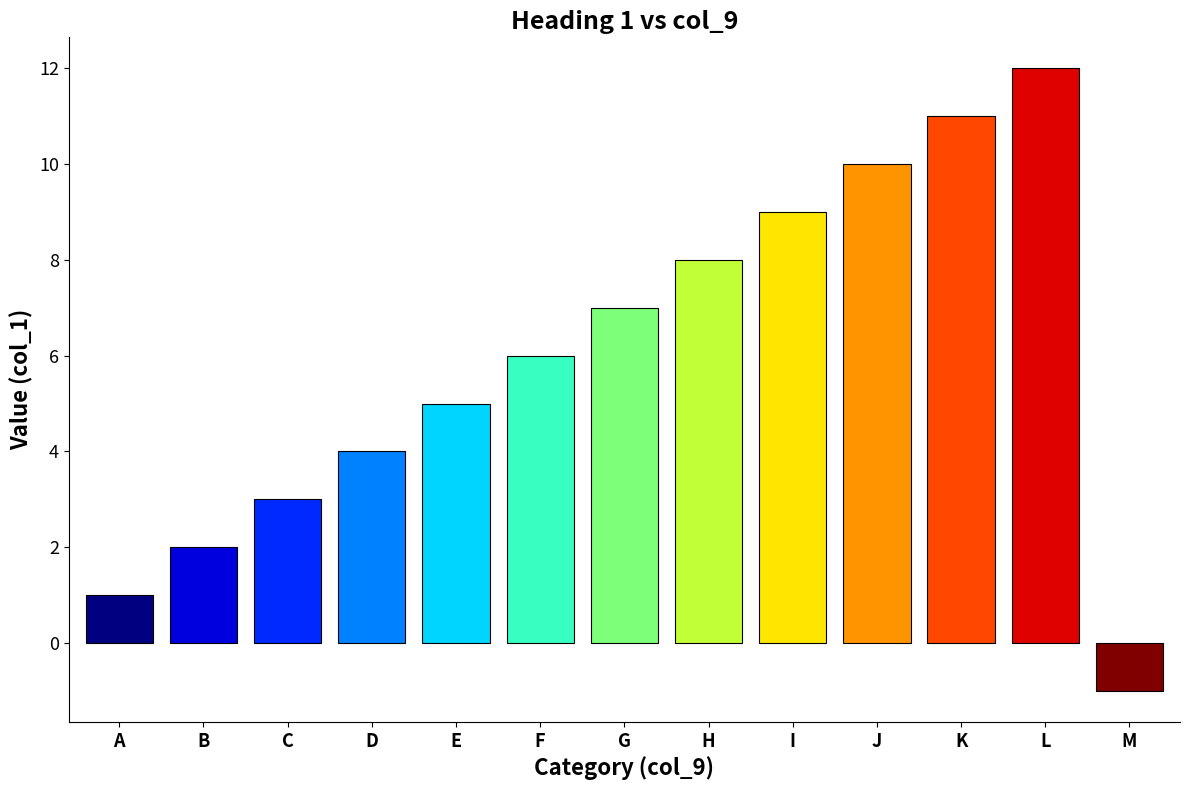

Rank the categories by value from highest to lowest.

L, K, J, I, H, G, F, E, D, C, B, A, M